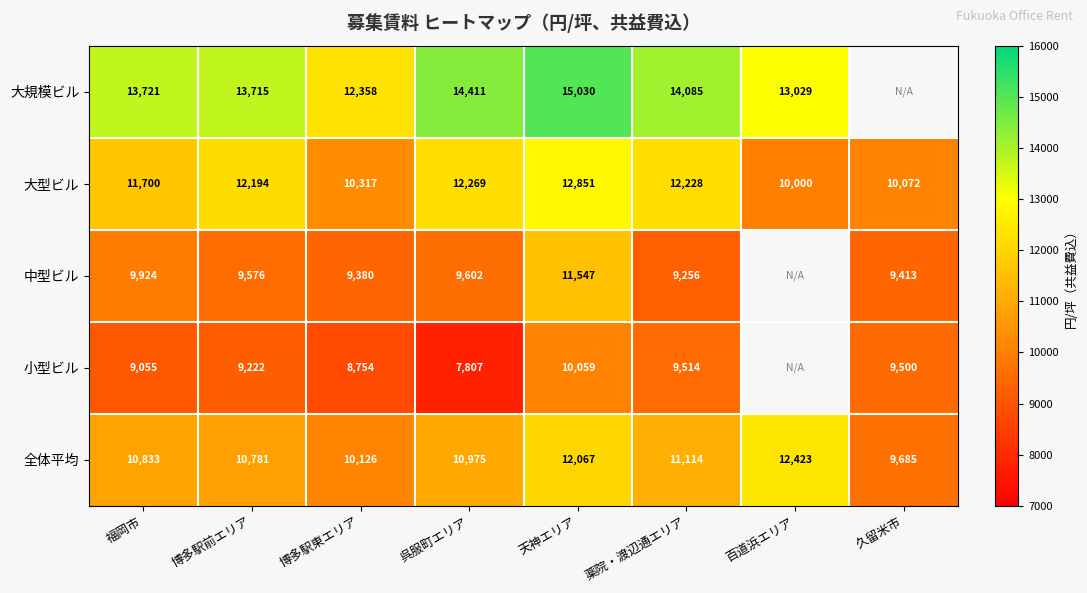

Which series changed the most between 福岡市 and 天神エリア?

中型ビル